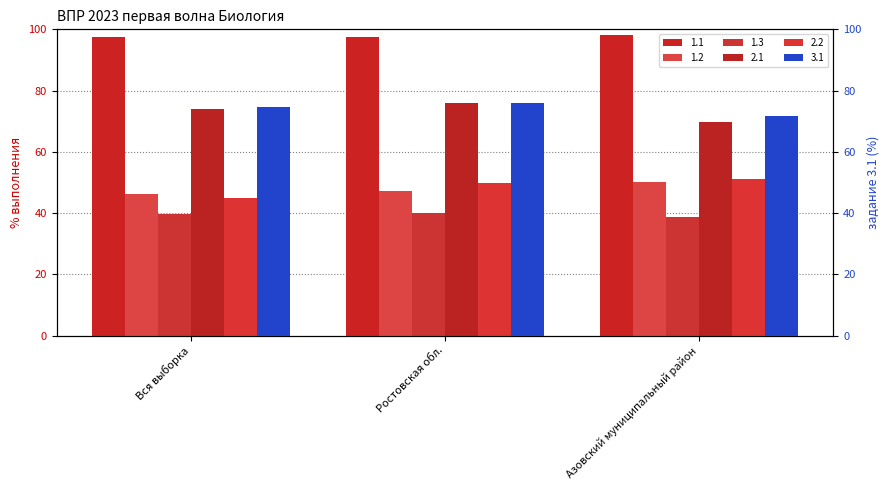

What is the total value across all series at Азовский муниципальный район?

379.5